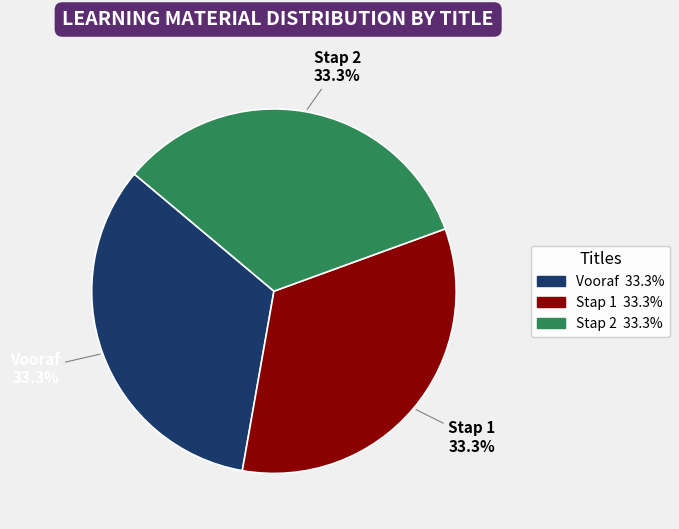

How many slices are in this pie chart?

3